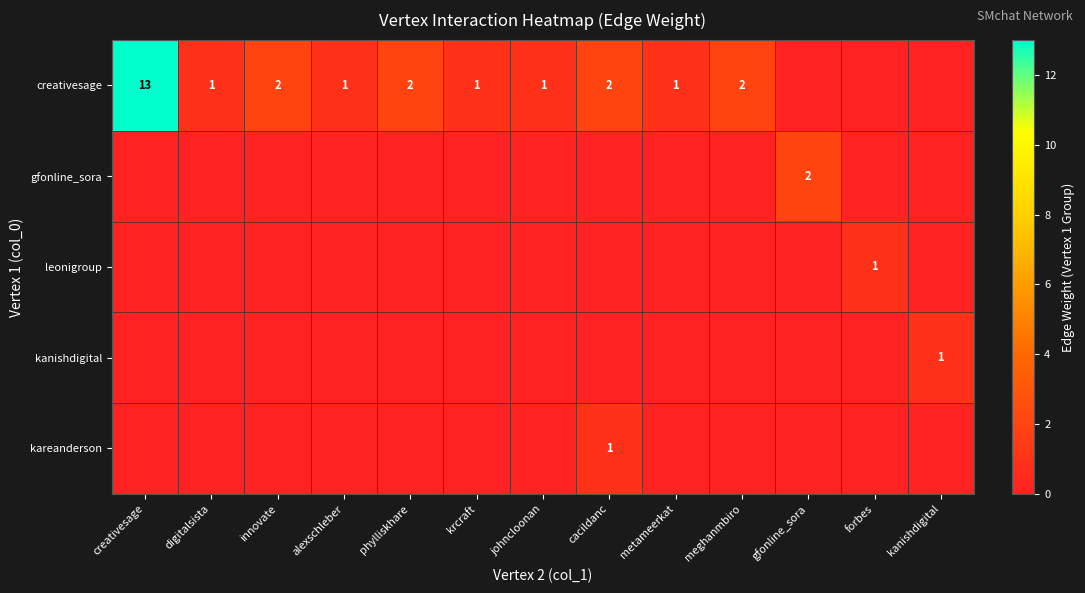

Between digitalsista and johncloonan, which is larger?

digitalsista